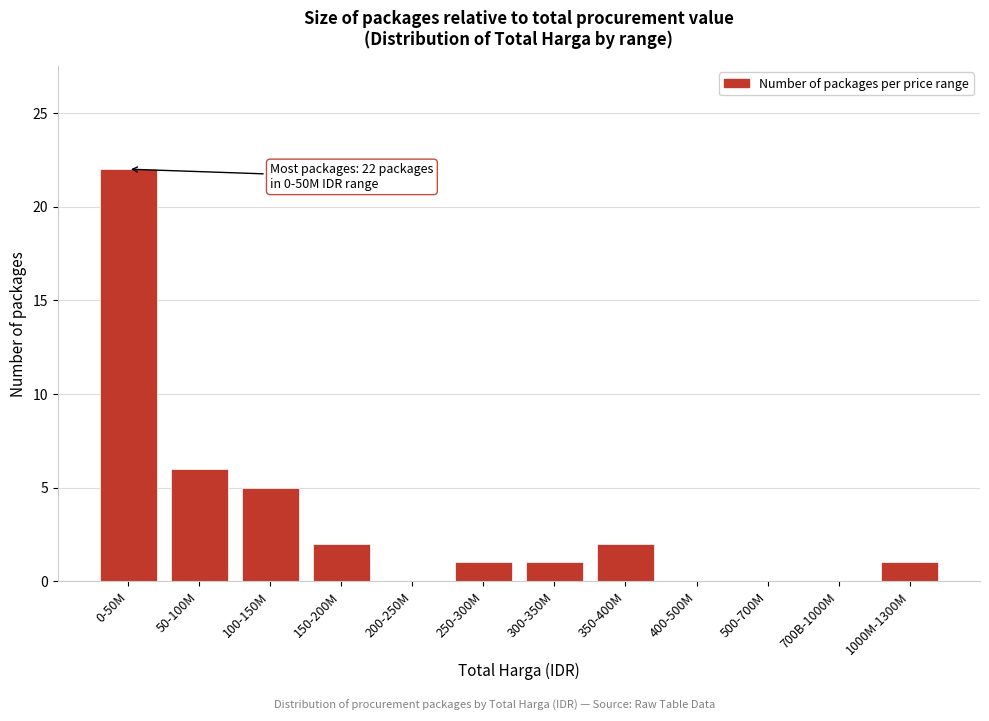

Reading right to left, list all the values displayed in this chart.

1000M-1300M=1	700B-1000M=0	500-700M=0	400-500M=0	350-400M=2	300-350M=1	250-300M=1	200-250M=0	150-200M=2	100-150M=5	50-100M=6	0-50M=22